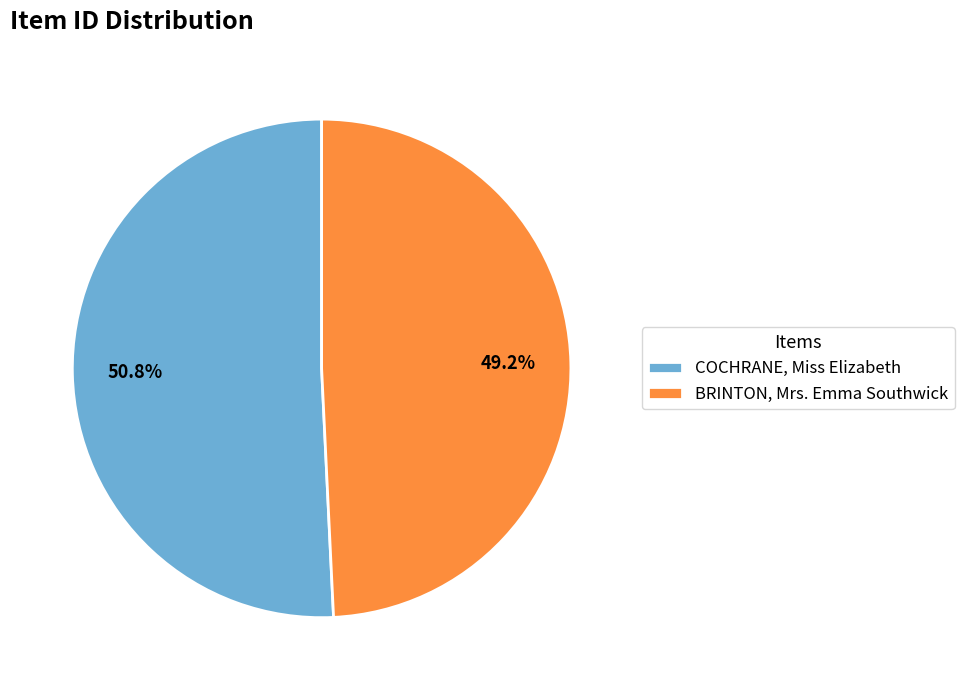

Is it true that BRINTON, Mrs. Emma Southwick is 44% of the pie?

False